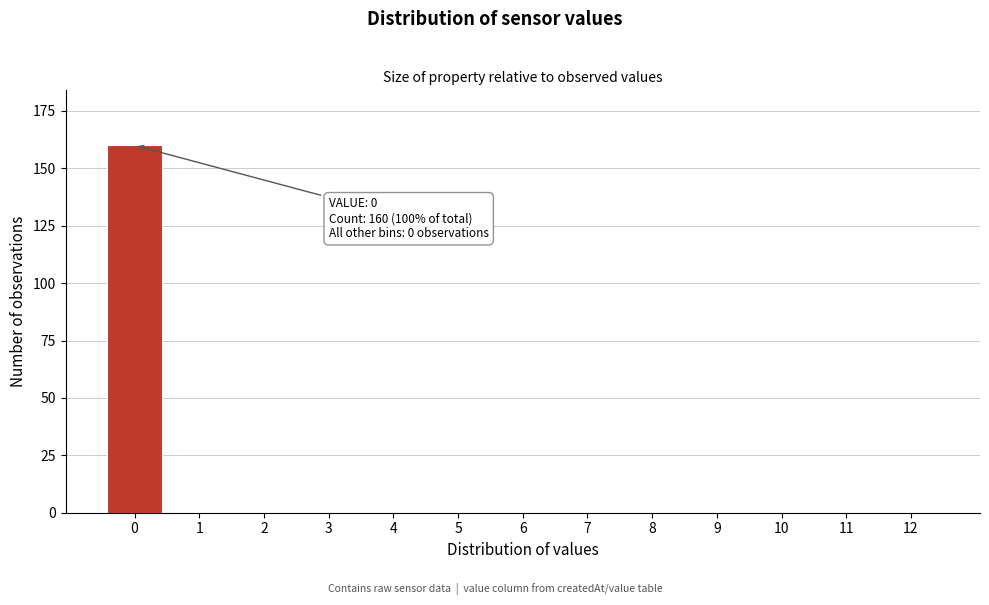

Reading left to right, transcribe all the data shown in this chart.

0=160	1=0	2=0	3=0	4=0	5=0	6=0	7=0	8=0	9=0	10=0	11=0	12=0